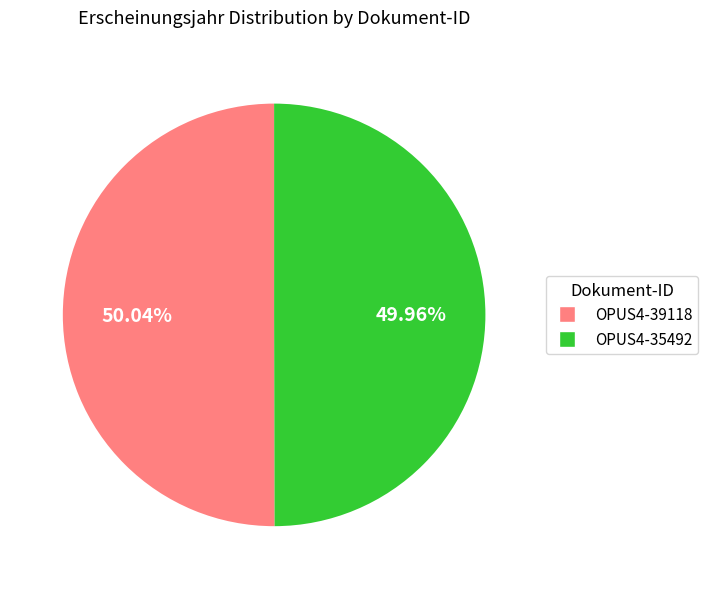

True or false: OPUS4-35492 accounts for 59% of the total.

False